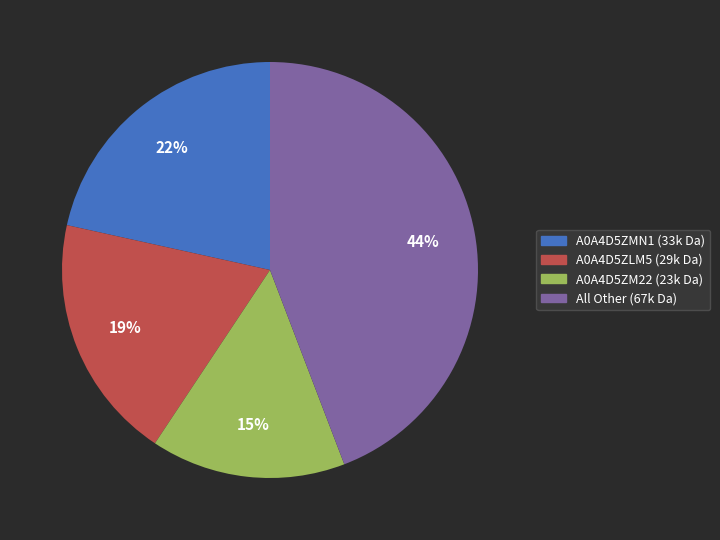

To the nearest percent, what is the difference between the largest and smallest slice percentages?

29%